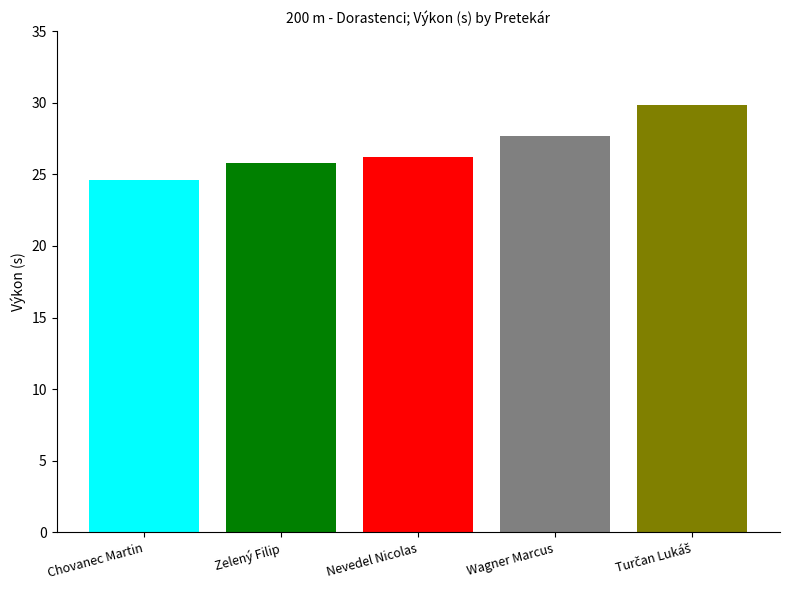

What is the ratio of the value at Wagner Marcus to the value at Chovanec Martin?

1.1